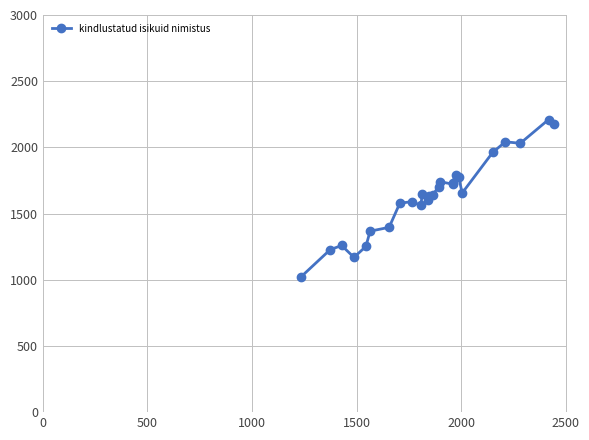

How many categories are shown in the chart?

26